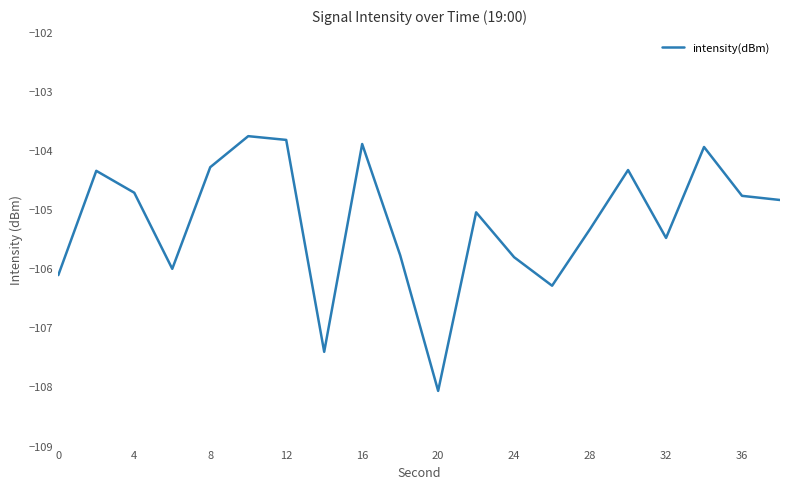

What is the maximum value shown in the chart?

-103.8